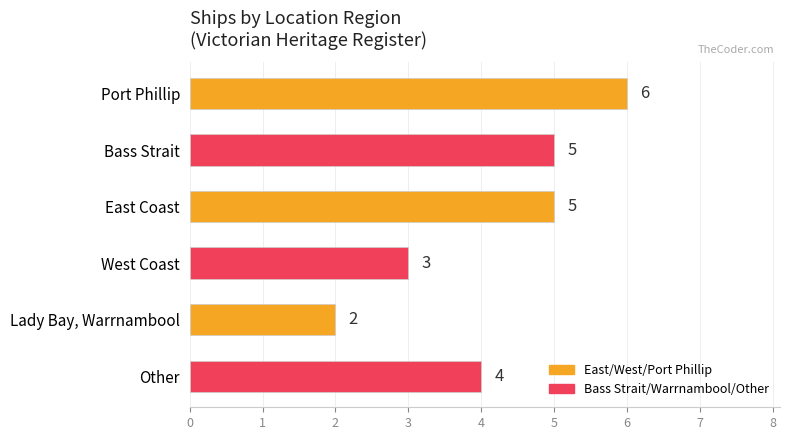

Reading top to bottom, extract all data points from this chart.

6	5	5	3	2	4